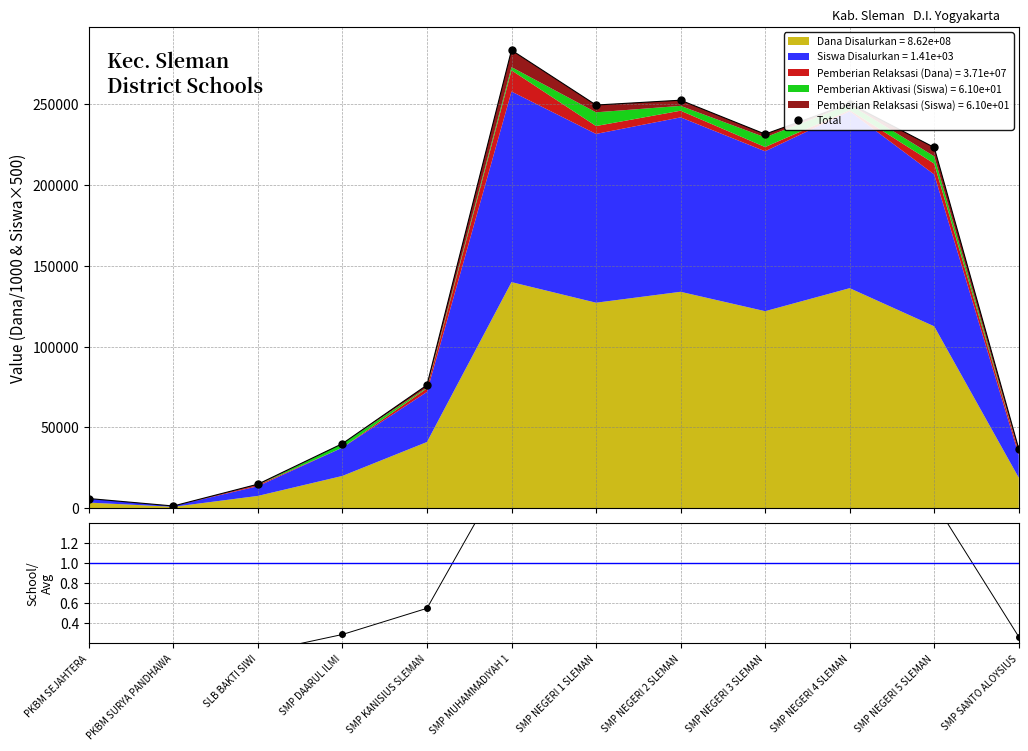

Which series has the widest spread of values?

Total